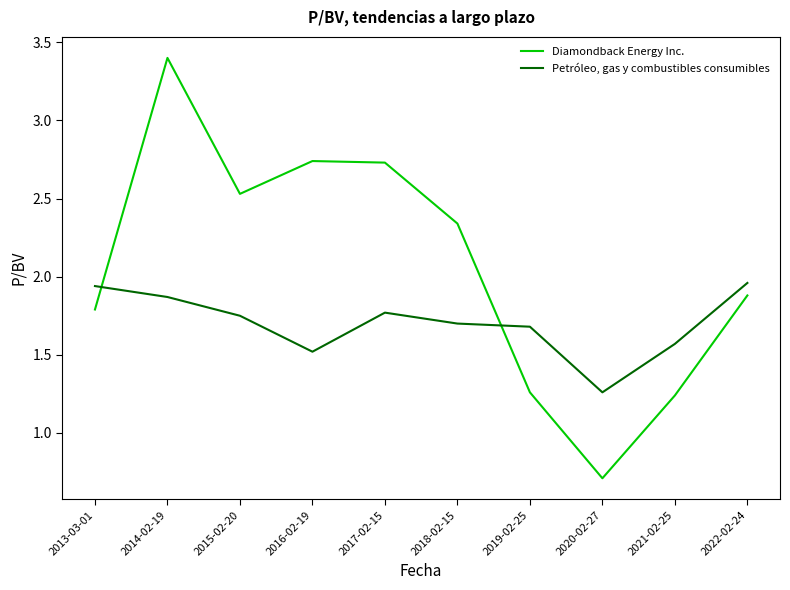

At which category does Diamondback Energy Inc. reach its first local peak?

2014-02-19